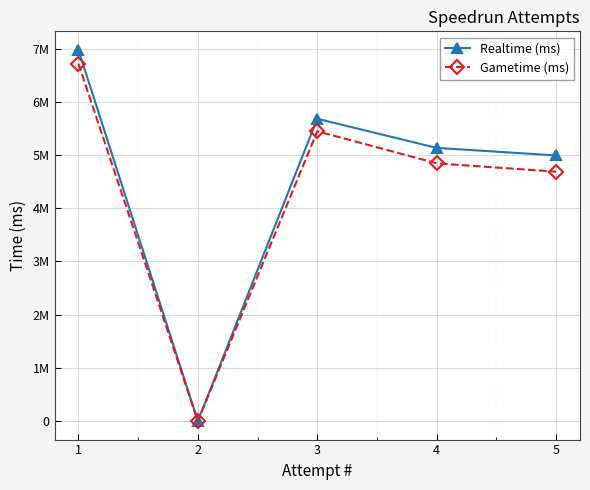

Is this an area chart (filled region under the line)?

No